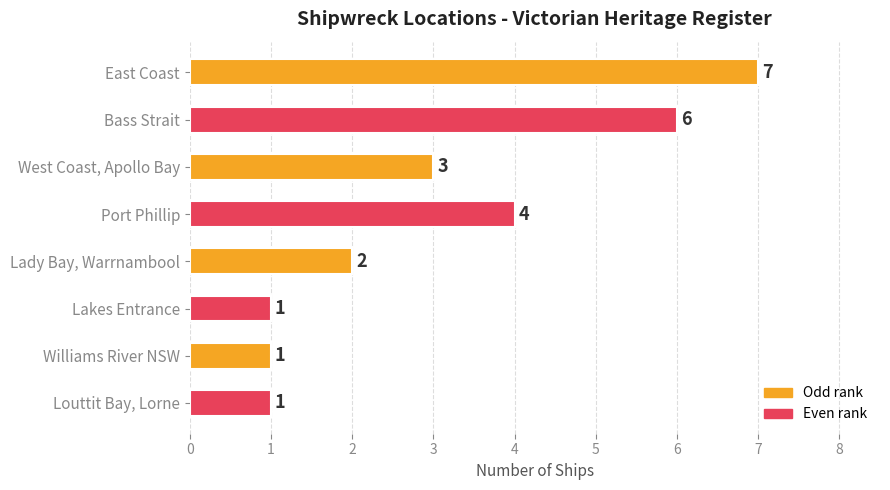

Are the bars grouped side by side (vs. stacked)?

No